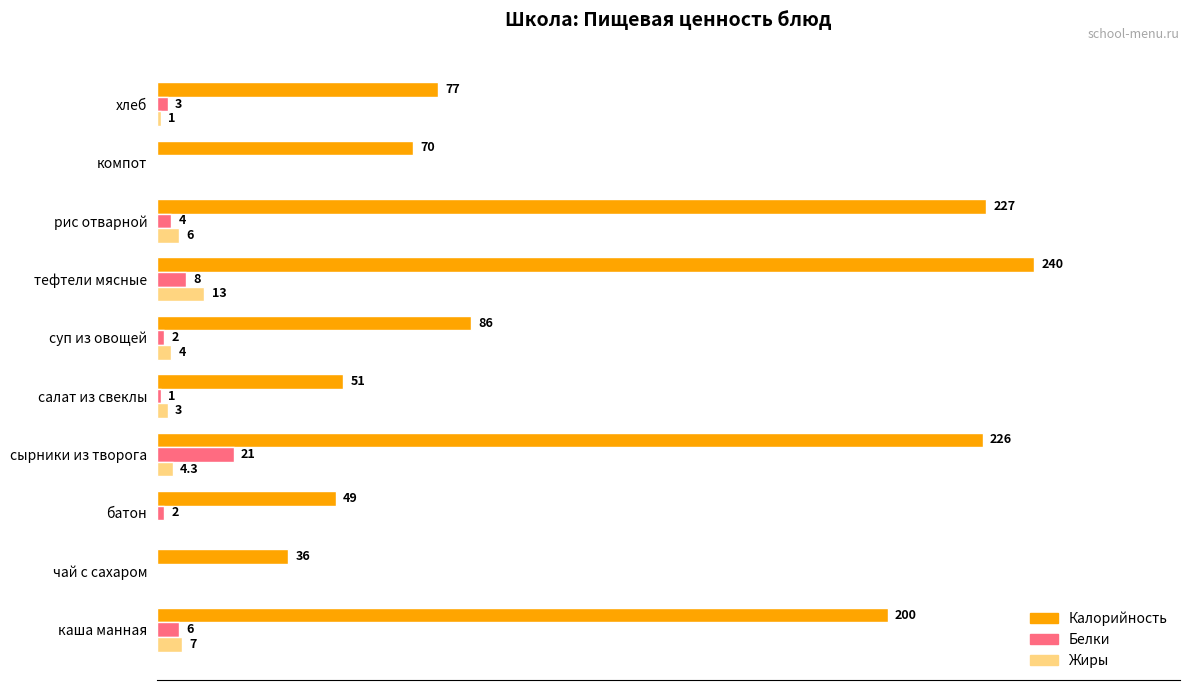

Is the value of Белки at рис отварной greater than the value of Жиры at хлеб?

Yes